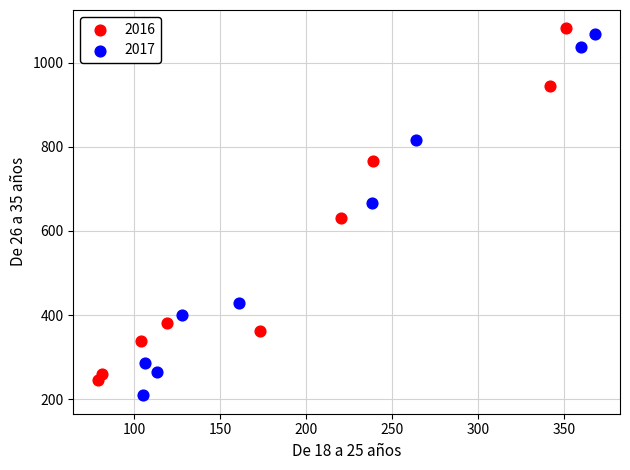

Which series has the largest Y range (max minus min)?

2017